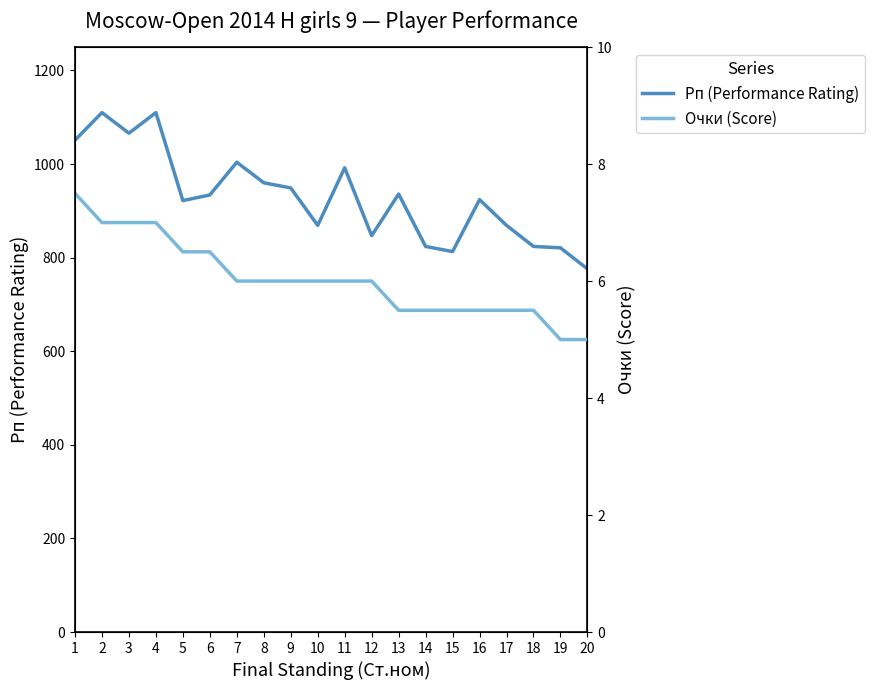

What is the difference between the maximum and second lowest values in the Очки (Score) series?

2.5